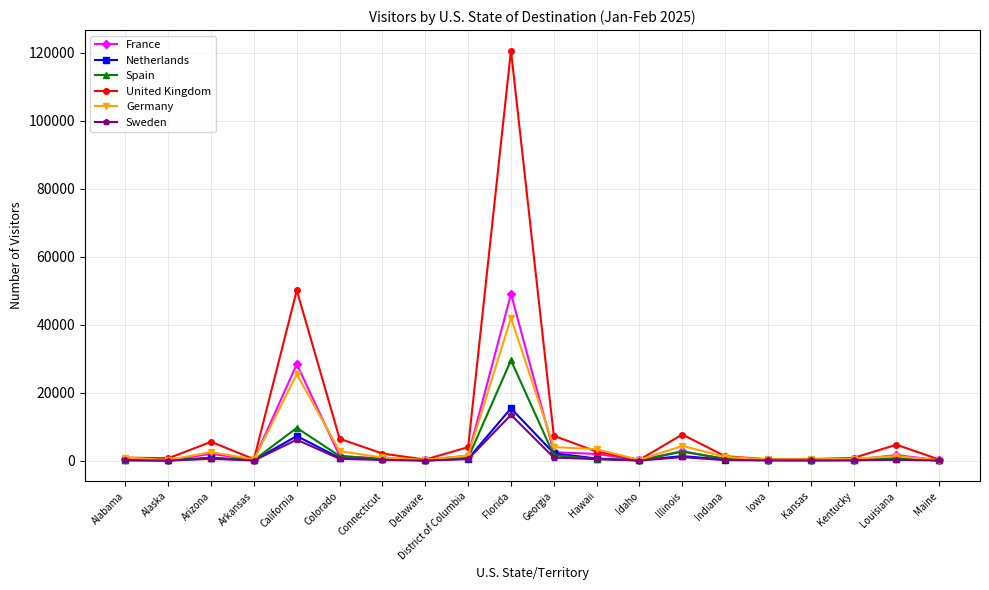

Is this an area chart (filled region under the line)?

No